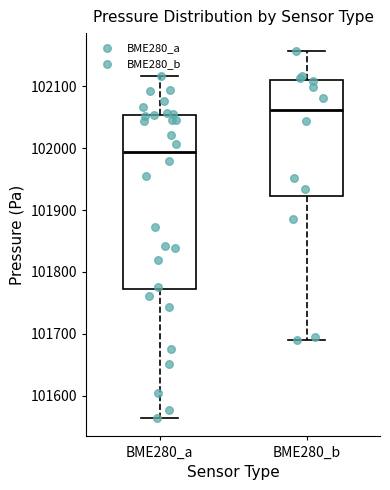

Where does the lower whisker of the box for BME280_b end on the y-axis? The values are not printed on the chart, so give them approximately, as read against the axis.

101690